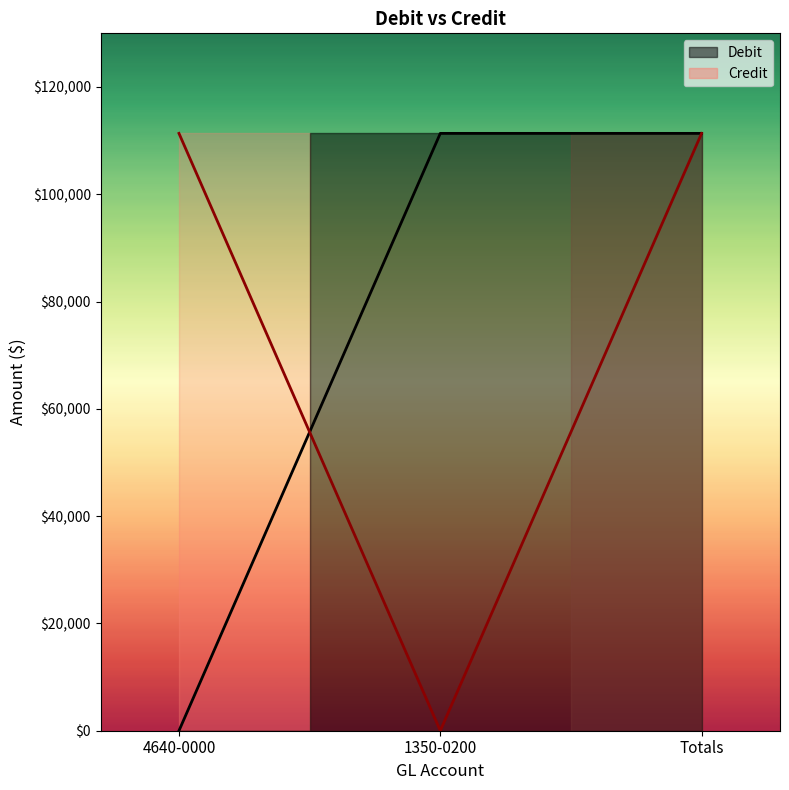

What is the label of the 1st point from the left?

4640-0000